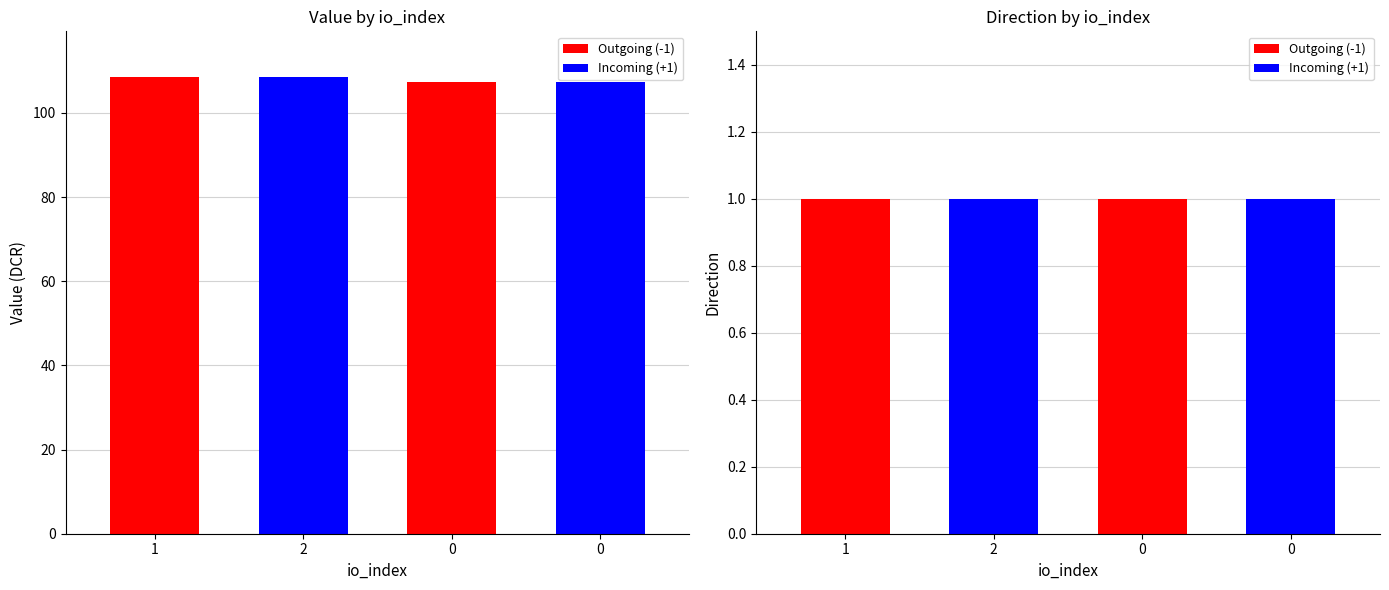

At which label does value first exceed 108?

1